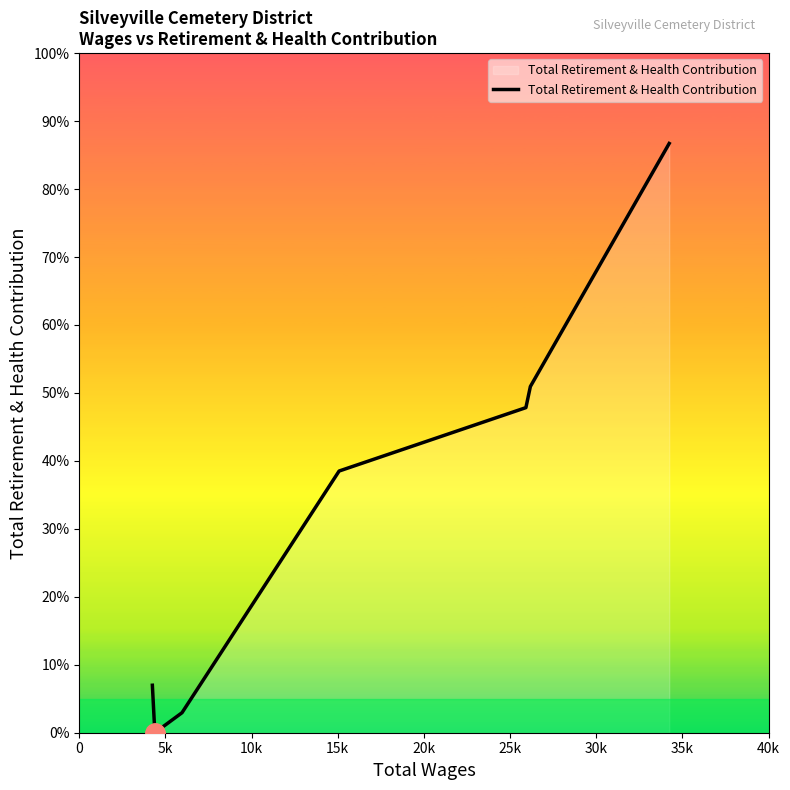

Is this an area chart (filled region under the line)?

Yes